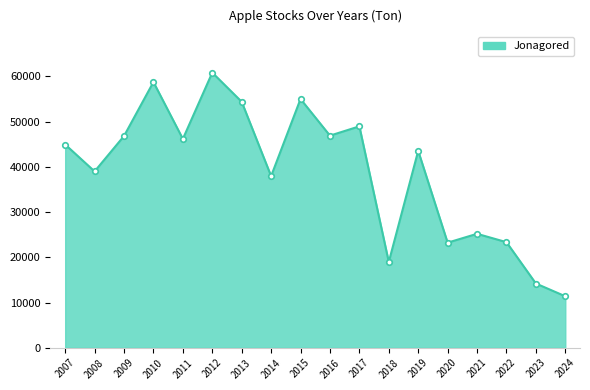

Approximately how many times larger is the value at 2012 compared to 2016?

1.3